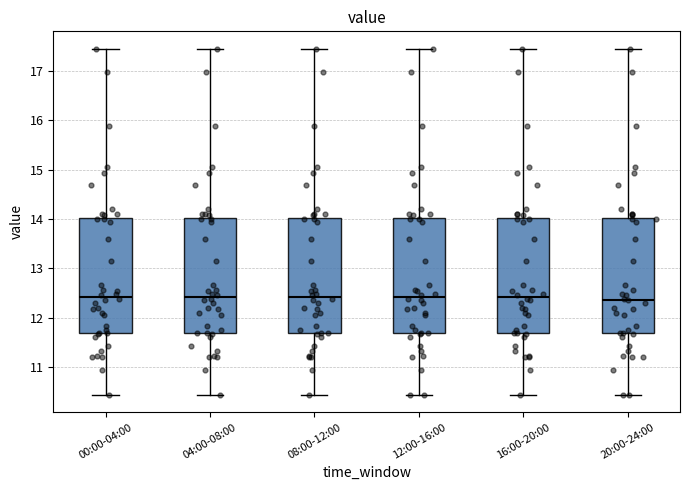

Reading left to right, read every box against the y-axis: the position of its median line, the range the box covers, and the ends of its whiskers. The values are not printed on the chart, so give them approximately, as read against the axis.

00:00-04:00: median 12.4, box 11.7 to 14.0, whiskers 10.4 to 17.5
04:00-08:00: median 12.4, box 11.7 to 14.0, whiskers 10.4 to 17.5
08:00-12:00: median 12.4, box 11.7 to 14.0, whiskers 10.4 to 17.5
12:00-16:00: median 12.4, box 11.7 to 14.0, whiskers 10.4 to 17.5
16:00-20:00: median 12.4, box 11.7 to 14.0, whiskers 10.4 to 17.5
20:00-24:00: median 12.4, box 11.7 to 14.0, whiskers 10.4 to 17.5